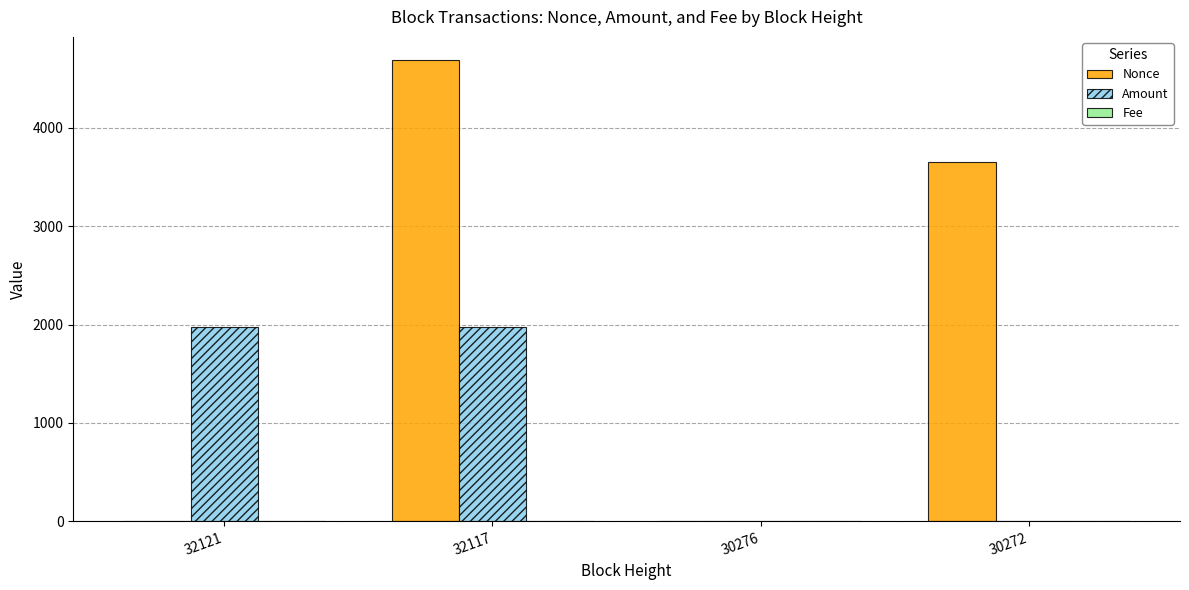

Which series changed the most between 32121 and 30272?

Nonce